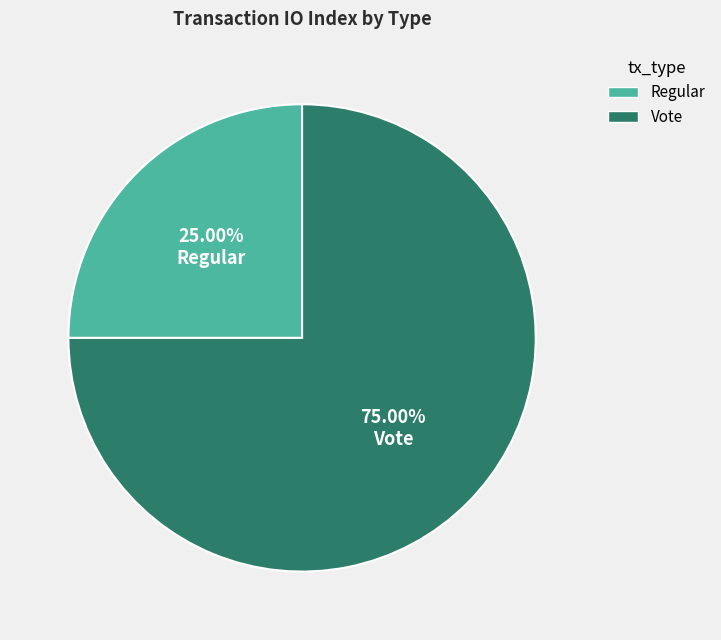

How many slices are in this pie chart?

2